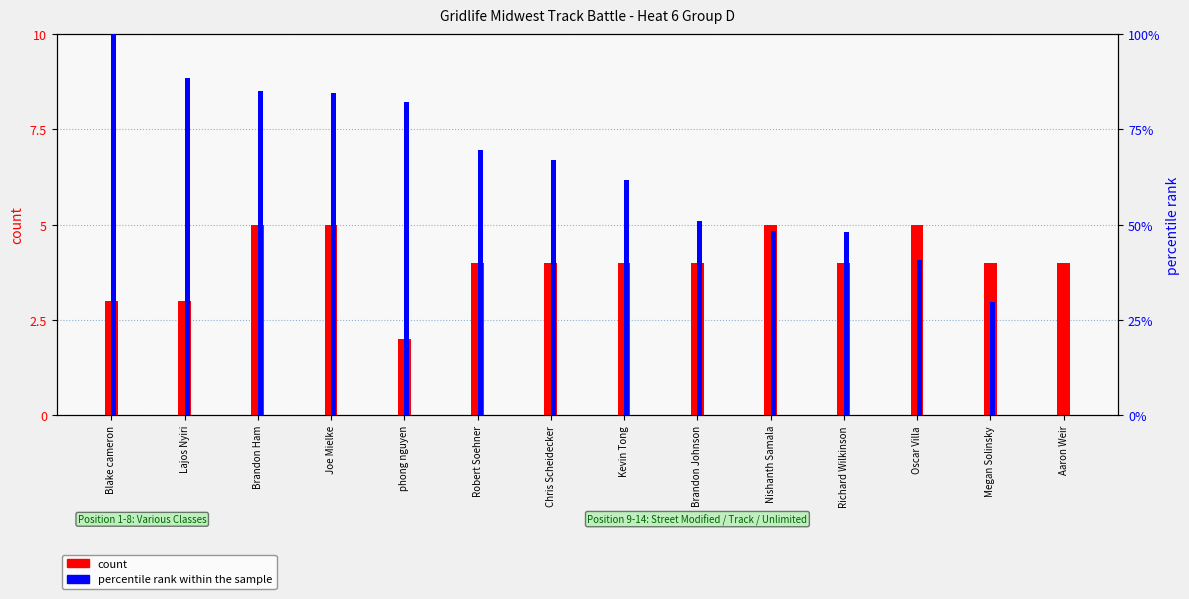

At how many categories does at least one series exceed 55?

8